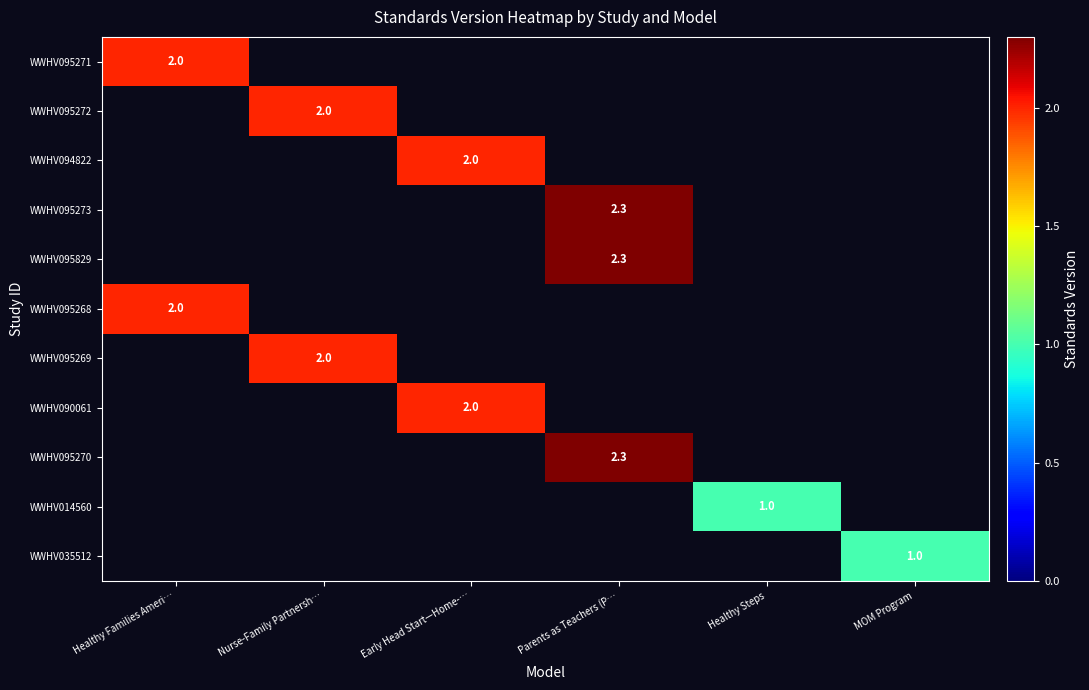

At how many categories does at least one series exceed 2?

1